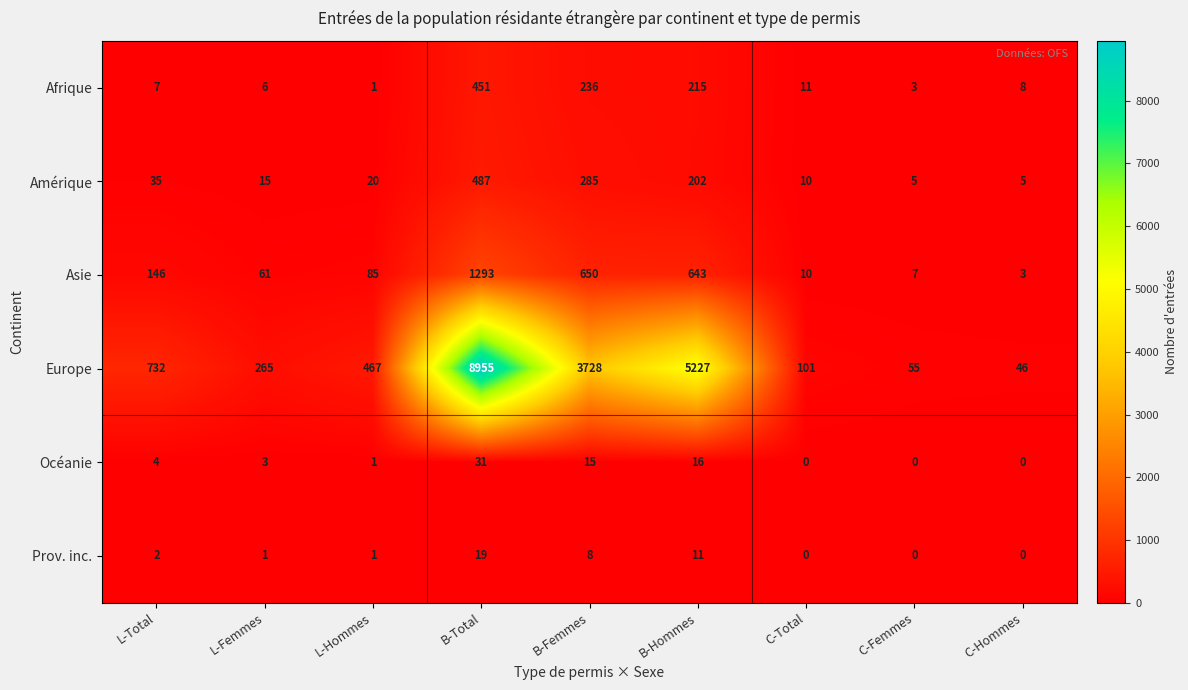

What is the difference between the highest and lowest values at L-Femmes?

264